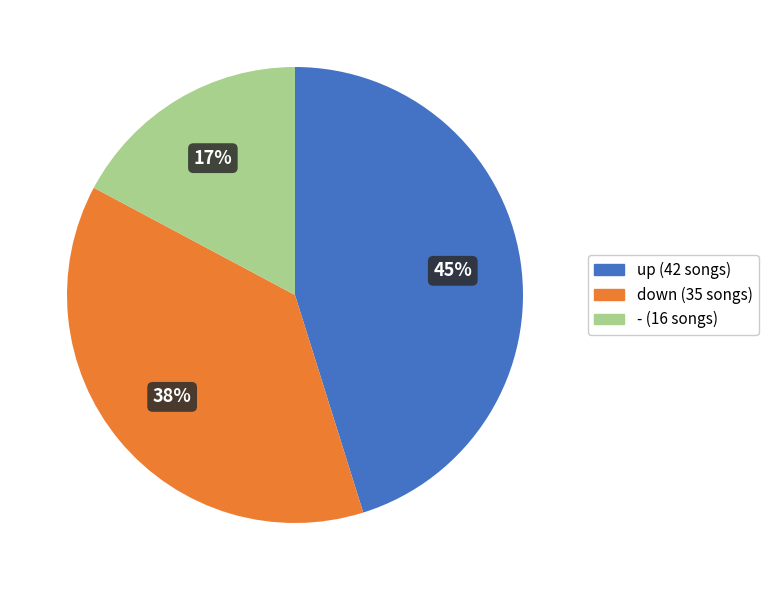

How many slices are in this pie chart?

3